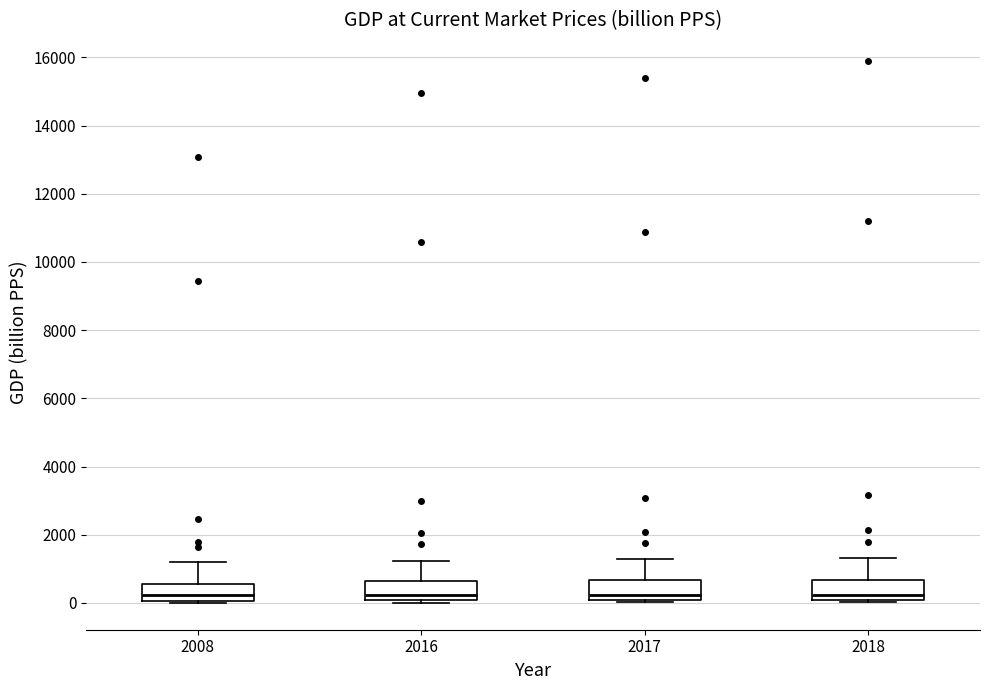

Where does the median line of the box at x = 2017 sit on the y-axis? The values are not printed on the chart, so give them approximately, as read against the axis.

200